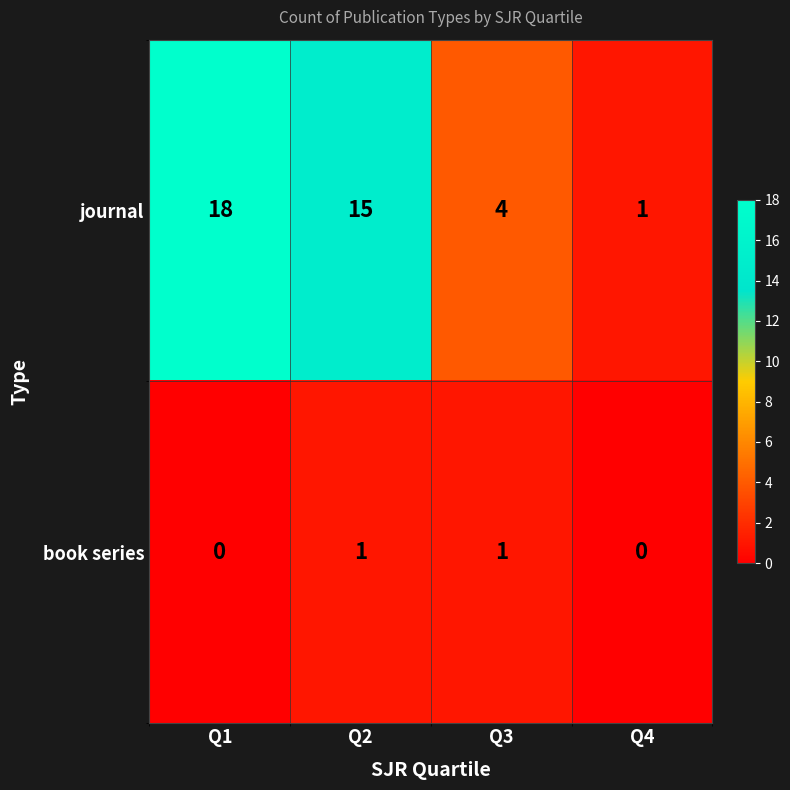

Between Q1 and Q4, which series saw the biggest shift?

journal